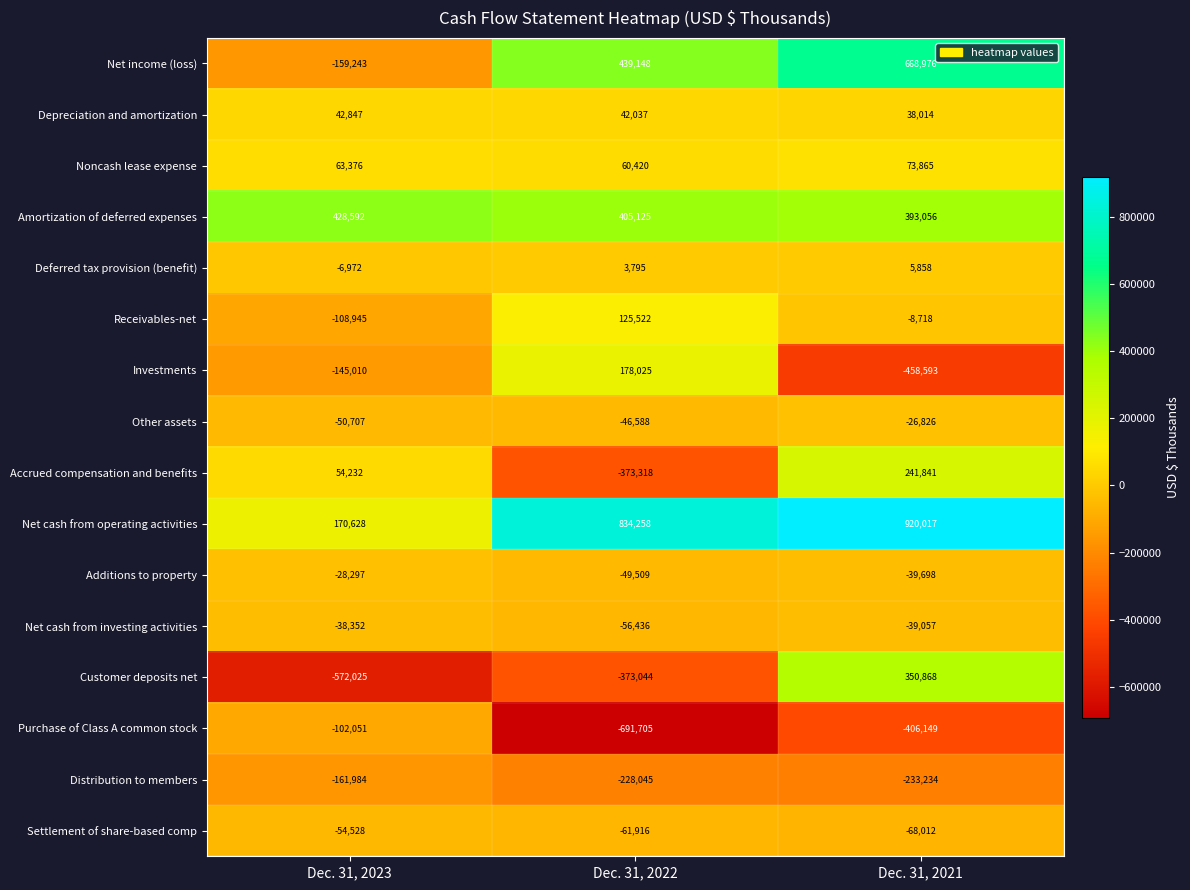

Which series changed the most between Dec. 31, 2022 and Dec. 31, 2021?

Customer deposits net